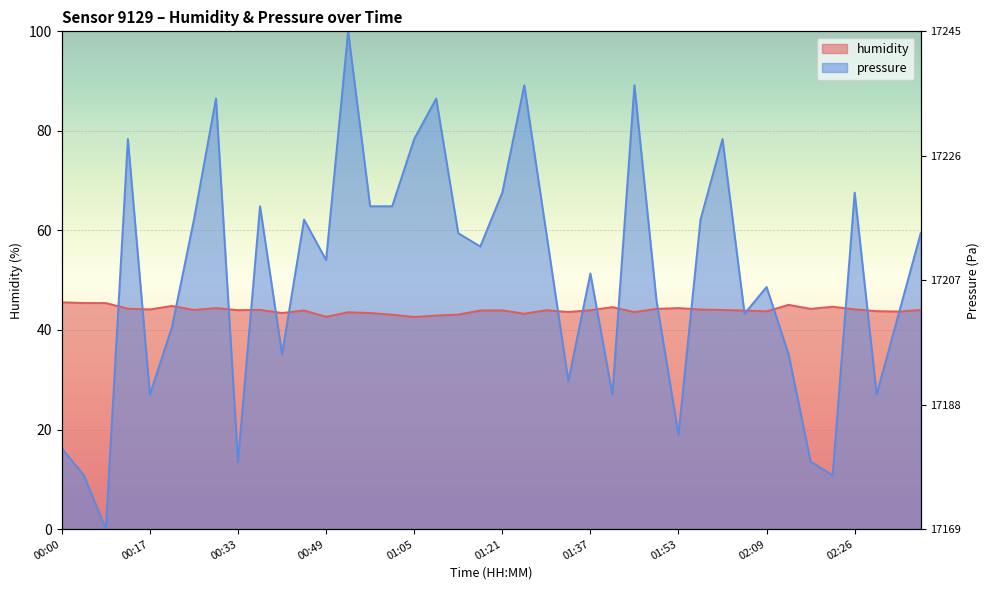

Reading left to right, what are all the values shown in this chart?

humidity: 45.6	45.4	45.4	44.3	44.1	44.8	44.0	44.4	44.0	44.0	43.4	43.9	42.6	43.6	43.4	43.1	42.6	42.9	43.1	43.9	43.9	43.3	44.0	43.6	44.0	44.6	43.6	44.2	44.4	44.1	44.0	43.9	43.8	45.0	44.2	44.7	44.1	43.8	43.7	44.0
pressure_norm: 16.2	10.8	0.0	78.4	27.0	40.5	62.2	86.5	13.5	64.9	35.1	62.2	54.0	100.0	64.9	64.9	78.4	86.5	59.5	56.8	67.6	89.2	59.5	29.7	51.4	27.0	89.2	46.0	18.9	62.2	78.4	43.3	48.6	35.1	13.5	10.8	67.6	27.0	43.3	59.5